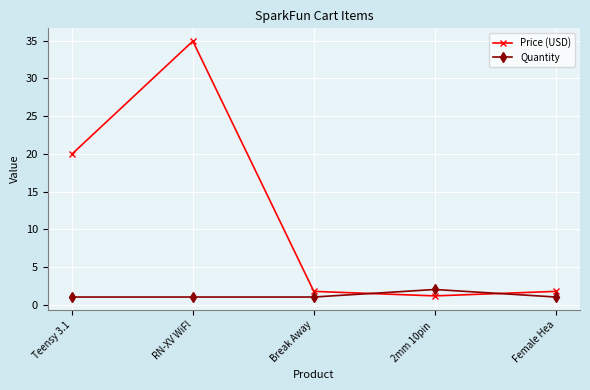

After their last crossing, which series has the higher values: Price (USD) or Quantity?

Price (USD)